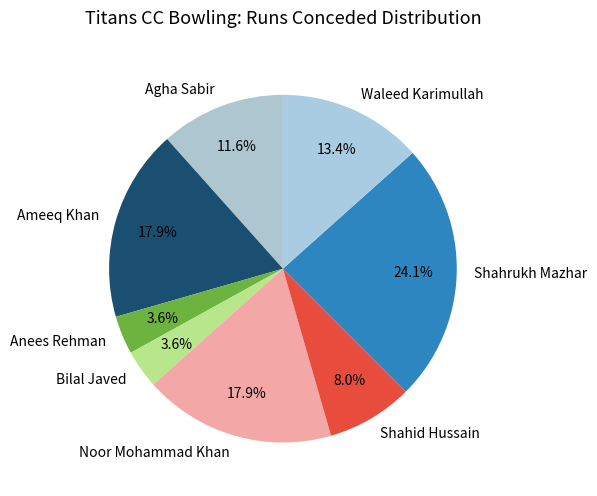

Which slice is the largest?

Shahrukh Mazhar